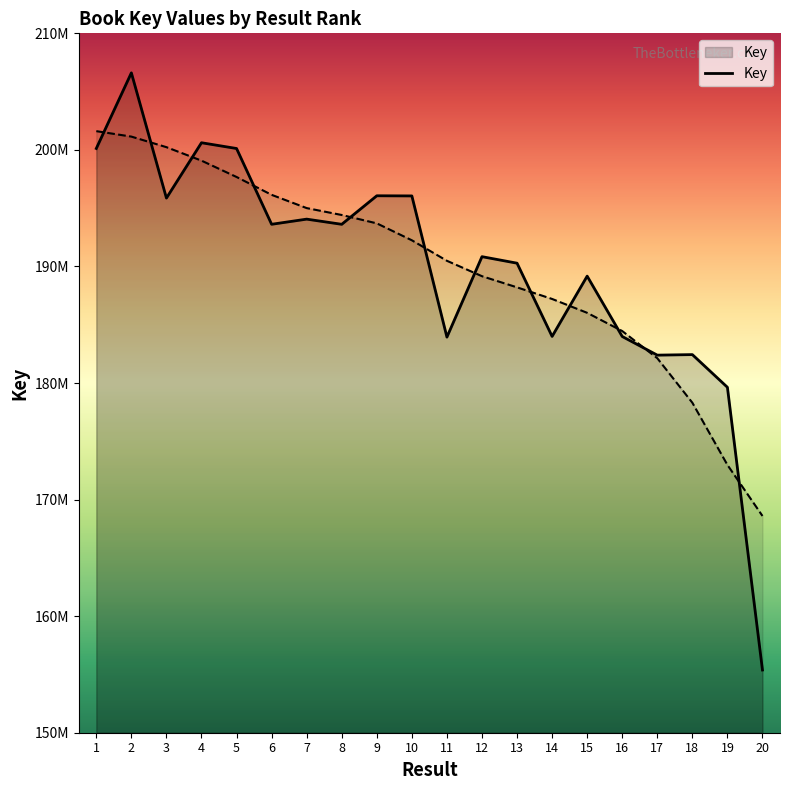

At which label does the data first exceed 193616160?

1